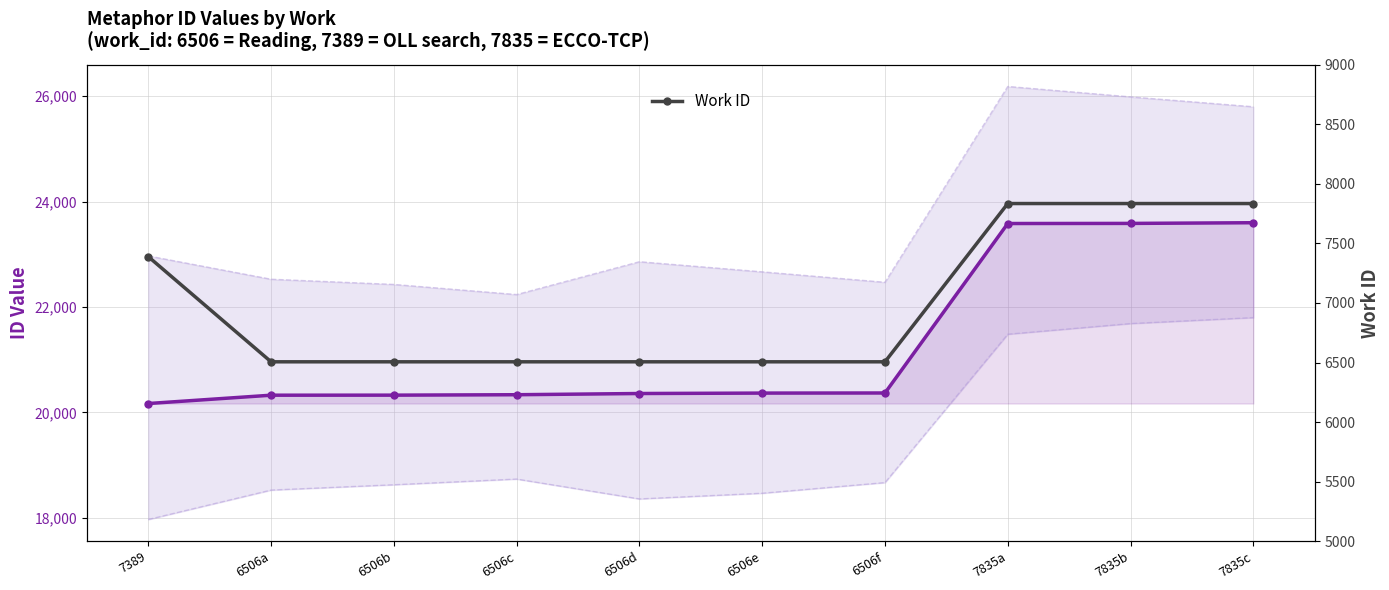

At 6506c, list the series in order from largest to smallest.

Metaphor ID values, Work ID